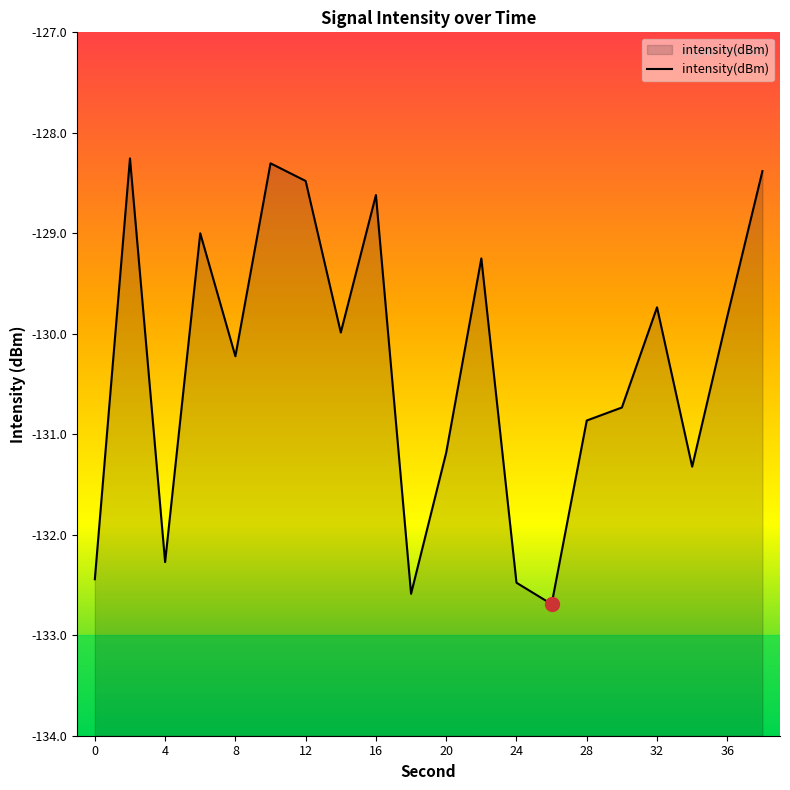

Which has a higher value, 16 or 24?

16